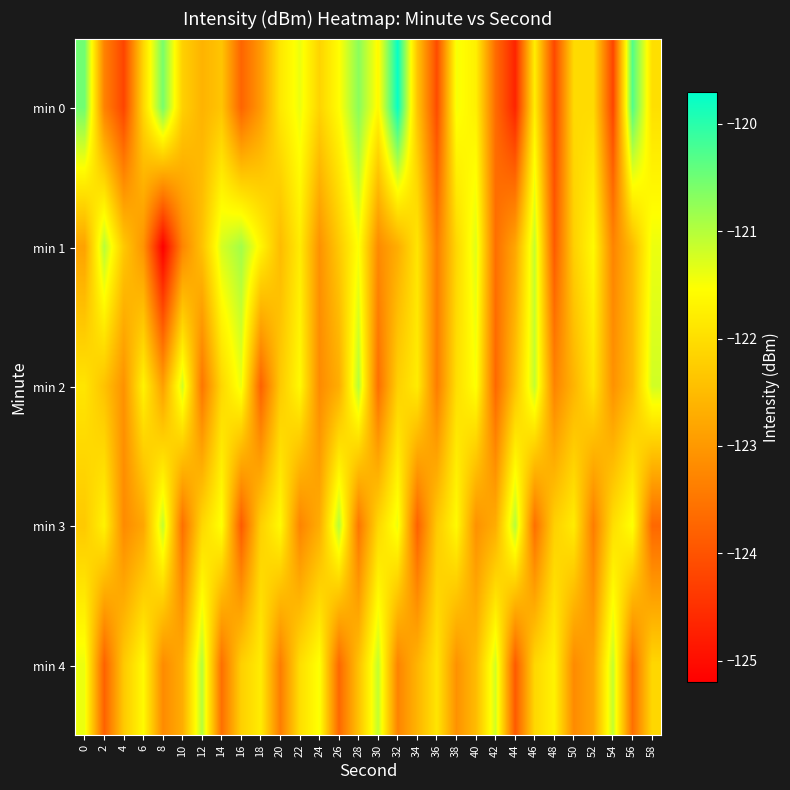

Reading right to left, list all the values displayed in this chart.

min 0: 58=-122.0	56=-120.3	54=-124.2	52=-122.0	50=-122.0	48=-124.2	46=-121.8	44=-124.7	42=-123.6	40=-121.7	38=-121.5	36=-124.1	34=-122.4	32=-119.7	30=-121.6	28=-120.7	26=-121.5	24=-122.1	22=-121.4	20=-121.9	18=-123.0	16=-123.8	14=-122.4	12=-122.6	10=-122.2	8=-120.6	6=-122.1	4=-124.2	2=-123.3	0=-120.5
min 1: 58=-121.4	56=-122.5	54=-123.3	52=-121.6	50=-122.2	48=-123.9	46=-121.1	44=-122.8	42=-123.6	40=-121.3	38=-122.1	36=-123.4	34=-121.9	32=-122.7	30=-123.2	28=-121.5	26=-122.3	24=-123.1	22=-121.8	20=-122.5	18=-121.7	16=-120.9	14=-121.2	12=-122.4	10=-123.3	8=-125.2	6=-123.1	4=-122.3	2=-121.0	0=-122.9
min 2: 58=-121.2	56=-122.5	54=-123.1	52=-121.9	50=-122.6	48=-123.3	46=-121.1	44=-122.4	42=-123.7	40=-121.5	38=-122.0	36=-123.4	34=-121.8	32=-122.2	30=-123.6	28=-121.0	26=-122.7	24=-123.2	22=-121.6	20=-122.3	18=-123.8	16=-121.4	14=-122.1	12=-123.5	10=-121.2	8=-122.9	6=-121.7	4=-123.1	2=-122.4	0=-121.9
min 3: 58=-123.7	56=-121.5	54=-122.0	52=-123.4	50=-121.8	48=-122.2	46=-123.6	44=-121.0	42=-122.7	40=-123.1	38=-121.6	36=-122.3	34=-123.8	32=-121.4	30=-122.1	28=-123.5	26=-121.0	24=-122.7	22=-123.3	20=-121.6	18=-122.2	16=-123.9	14=-121.5	12=-122.1	10=-123.6	8=-121.1	6=-122.8	4=-123.2	2=-121.7	0=-122.3
min 4: 58=-122.1	56=-123.6	54=-121.1	52=-122.8	50=-123.2	48=-121.7	46=-122.1	44=-123.9	42=-121.2	40=-122.5	38=-123.1	36=-121.9	34=-122.6	32=-123.3	30=-121.1	28=-122.4	26=-123.7	24=-121.5	22=-122.0	20=-123.4	18=-121.8	16=-122.2	14=-123.6	12=-121.0	10=-122.7	8=-123.2	6=-121.6	4=-122.3	2=-123.8	0=-121.4